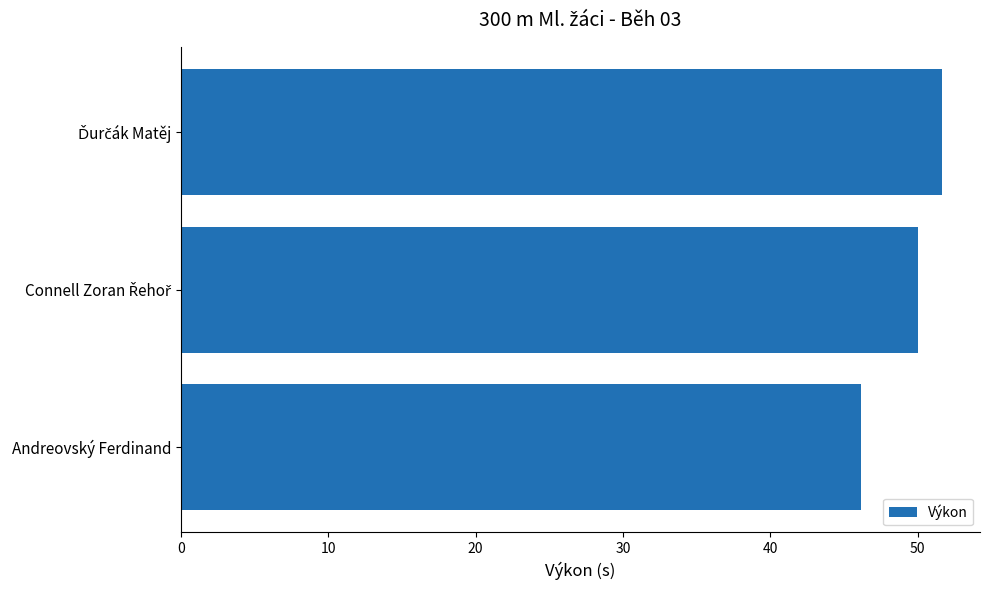

The chart shows a value of 46.1 at Andreovský Ferdinand. True or false?

True